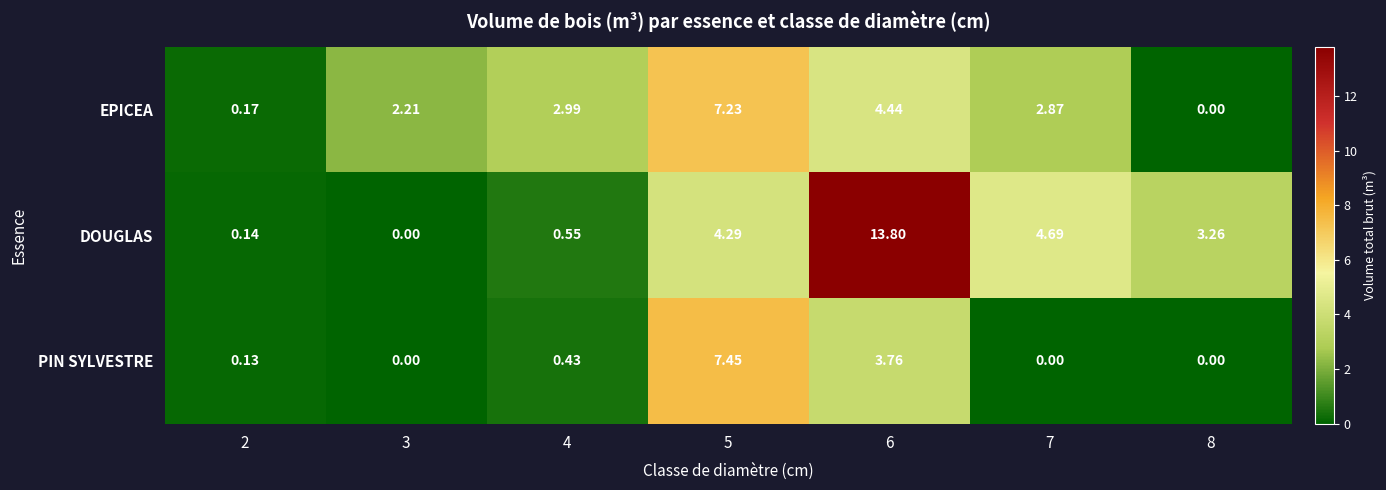

How many data points in DOUGLAS are less than 3?

3